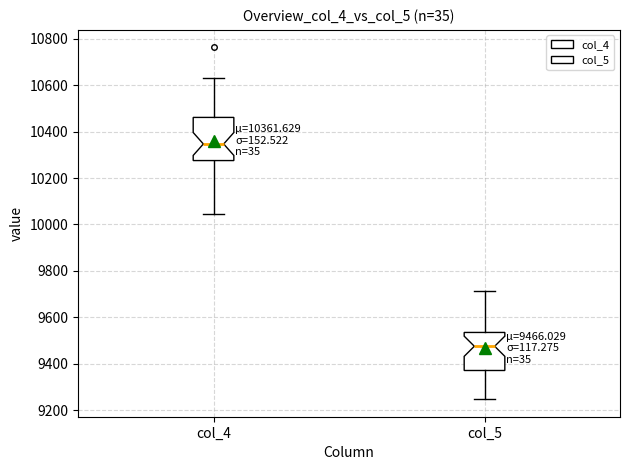

Which box has the highest median line?

col_4